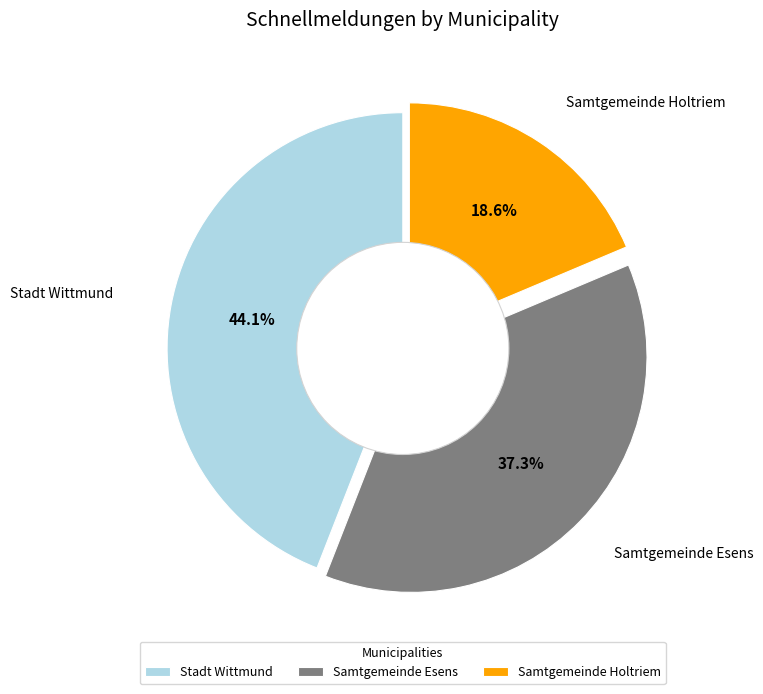

Rank the categories by value from highest to lowest.

Stadt Wittmund, Samtgemeinde Esens, Samtgemeinde Holtriem